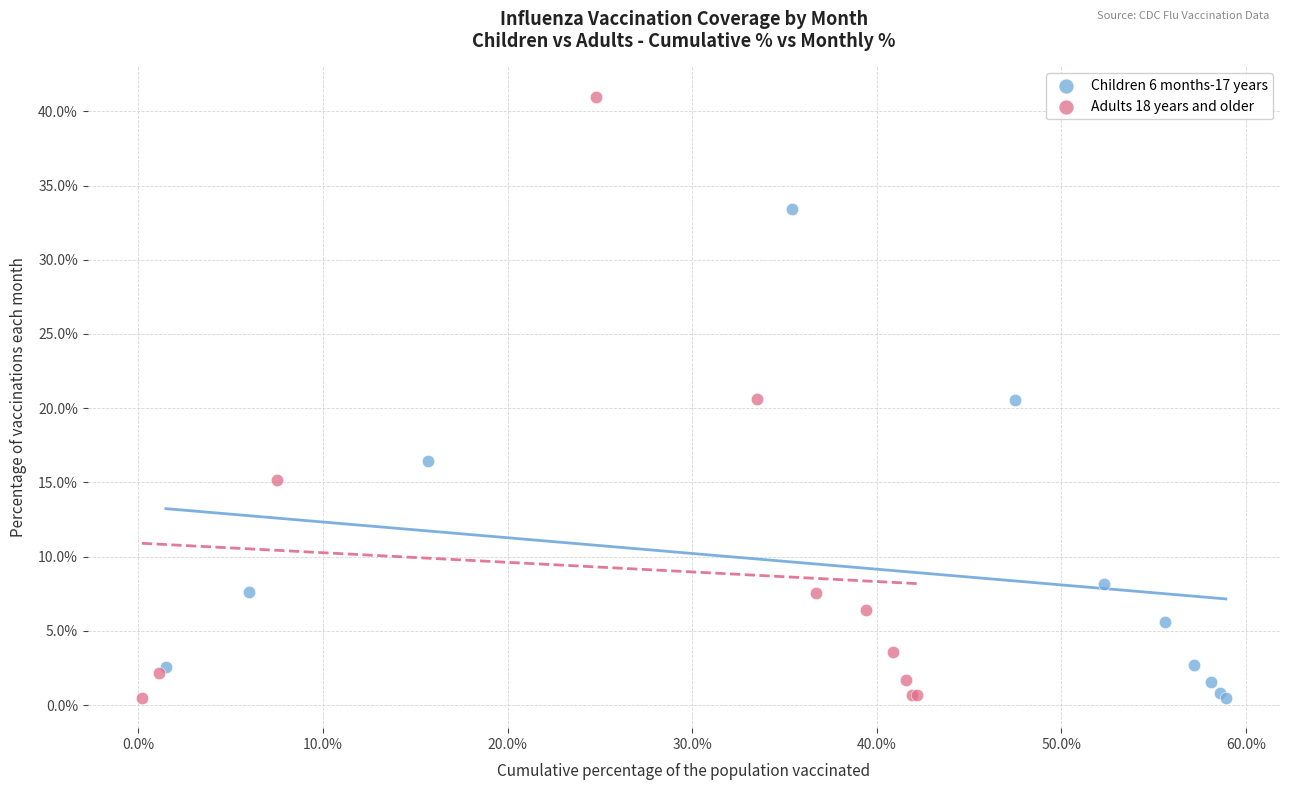

Which series has the widest spread of Y values?

Adults 18 years and older